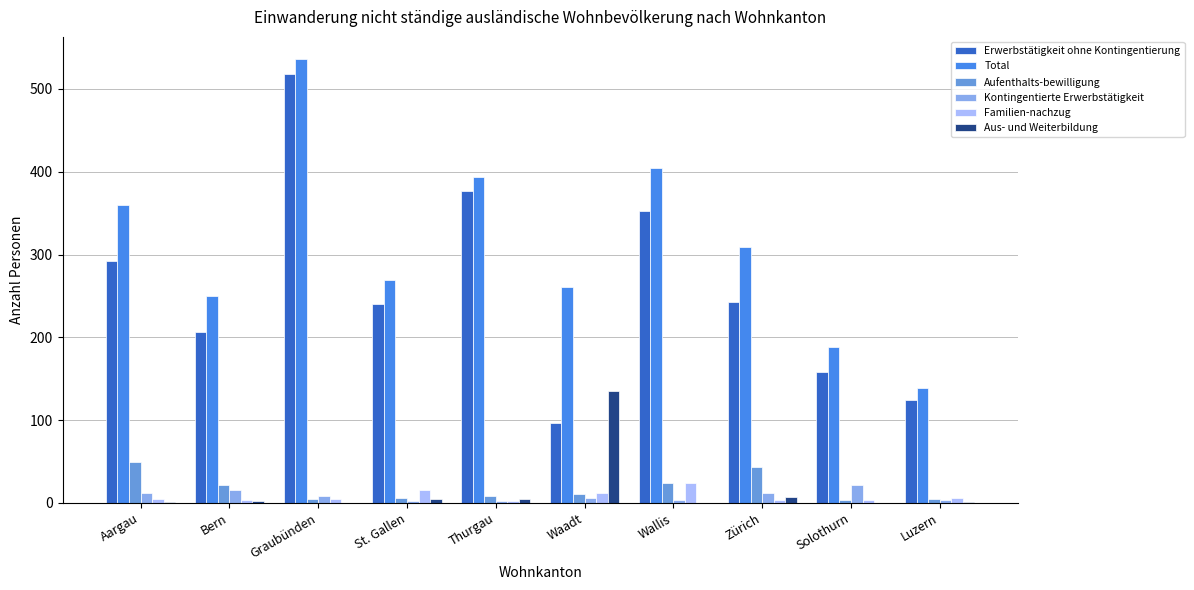

Is it true that Familien-nachzug equals 24 at Wallis?

True